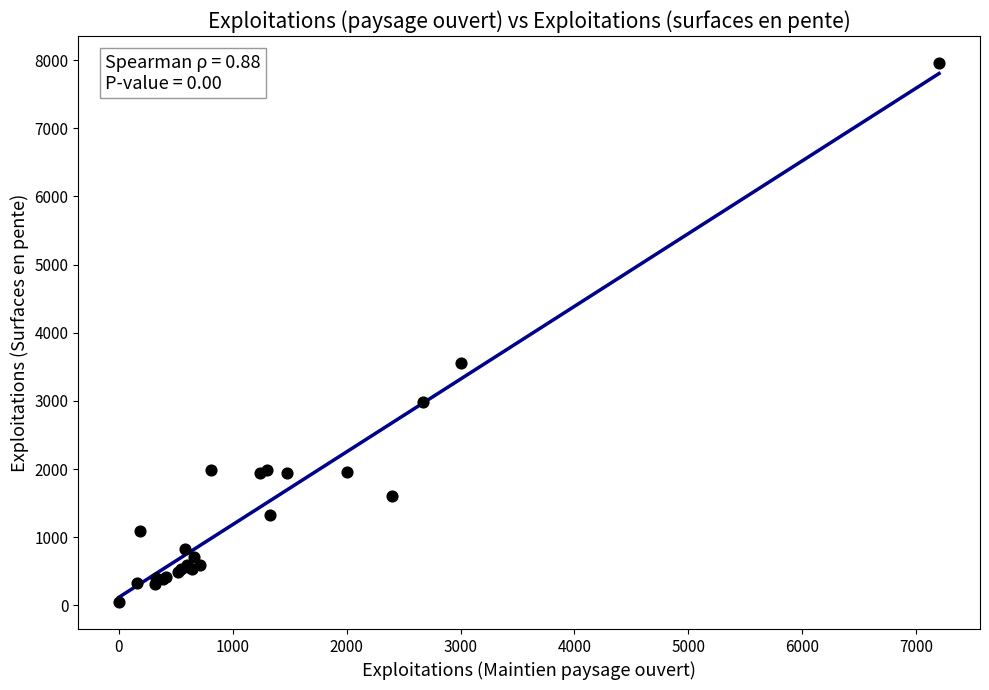

What Y value in the scatter plot is closest to 4003?

3560